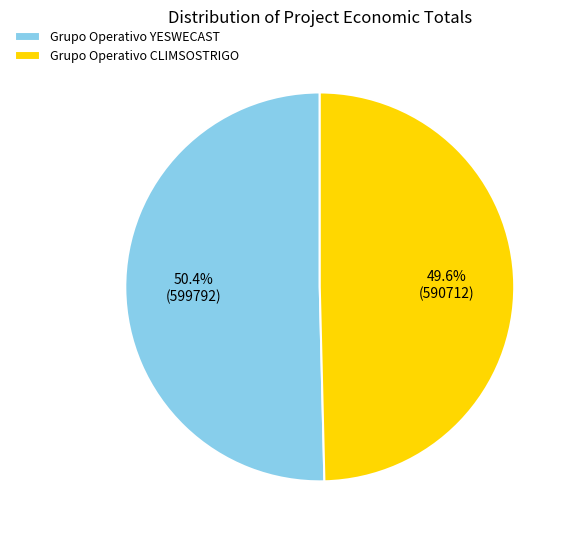

How many segments does this pie chart have?

2